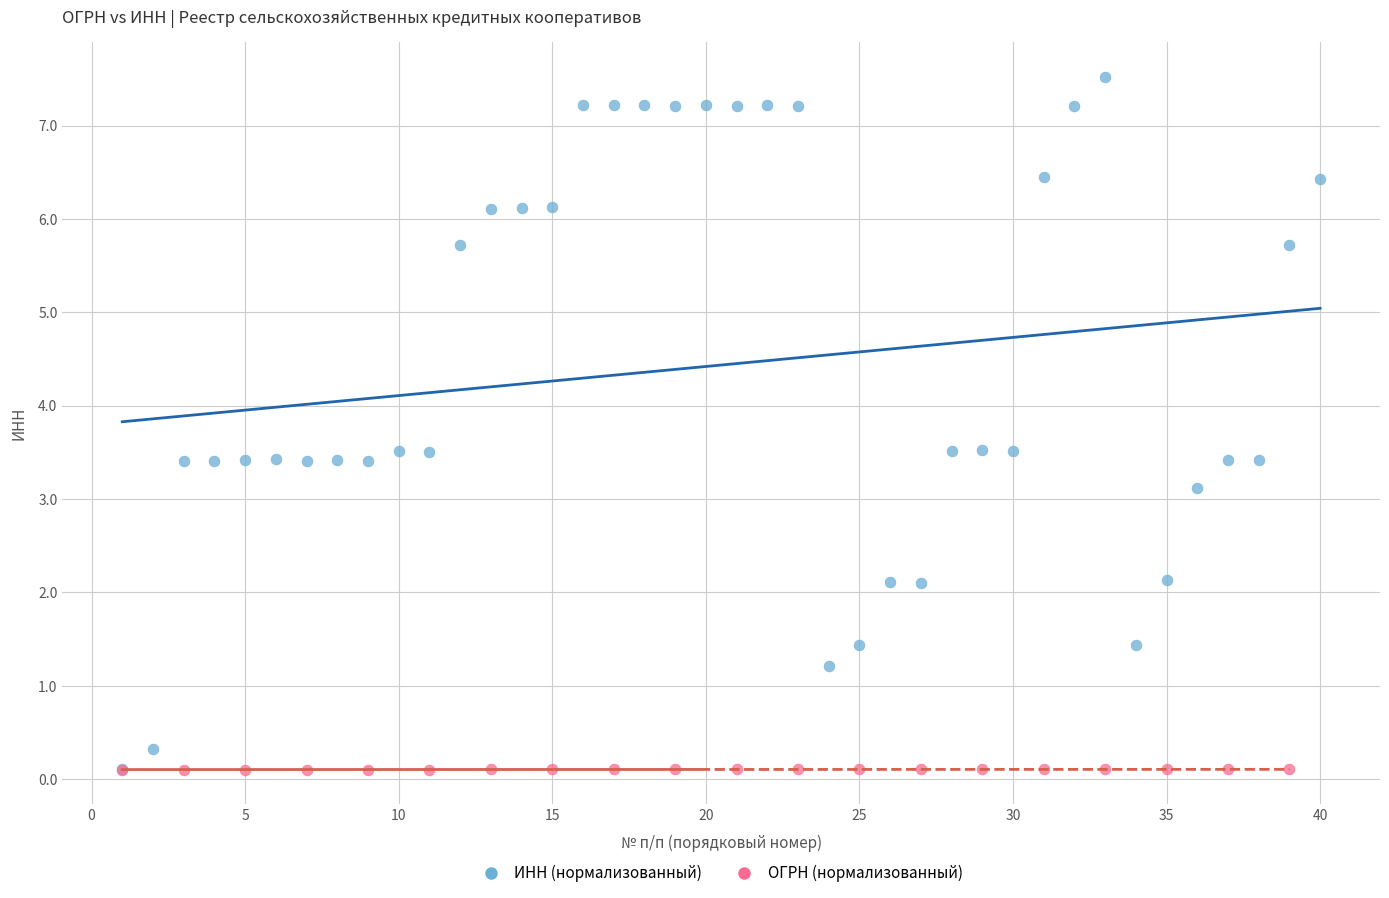

Which series reaches the maximum Y coordinate?

ИНН (нормализованный)